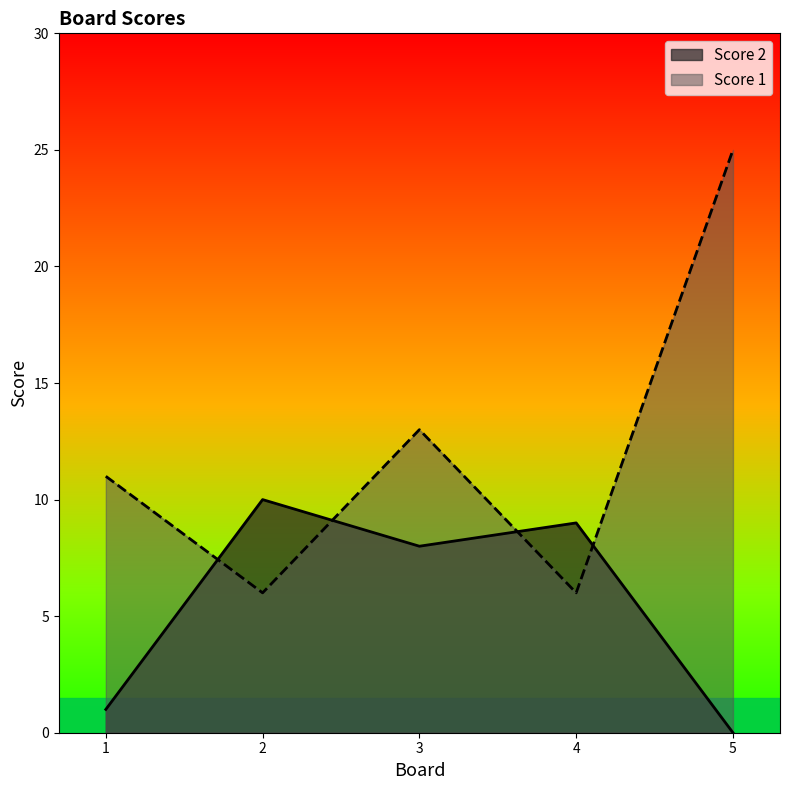

What is the sum of all Score 1 values?

61